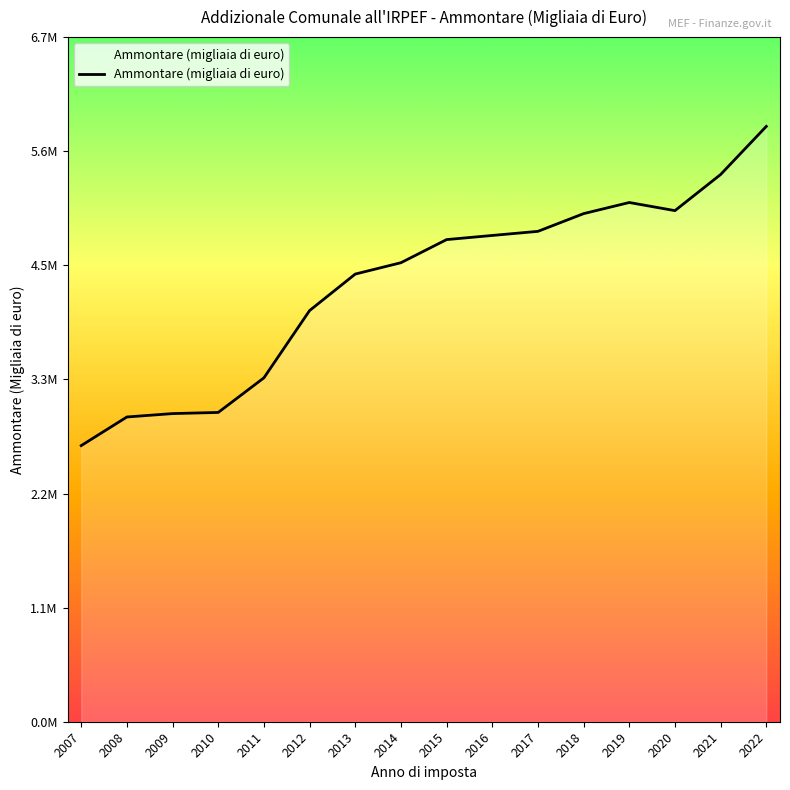

List the labels in order of value, smallest first.

2007, 2008, 2009, 2010, 2011, 2012, 2013, 2014, 2015, 2016, 2017, 2018, 2020, 2019, 2021, 2022